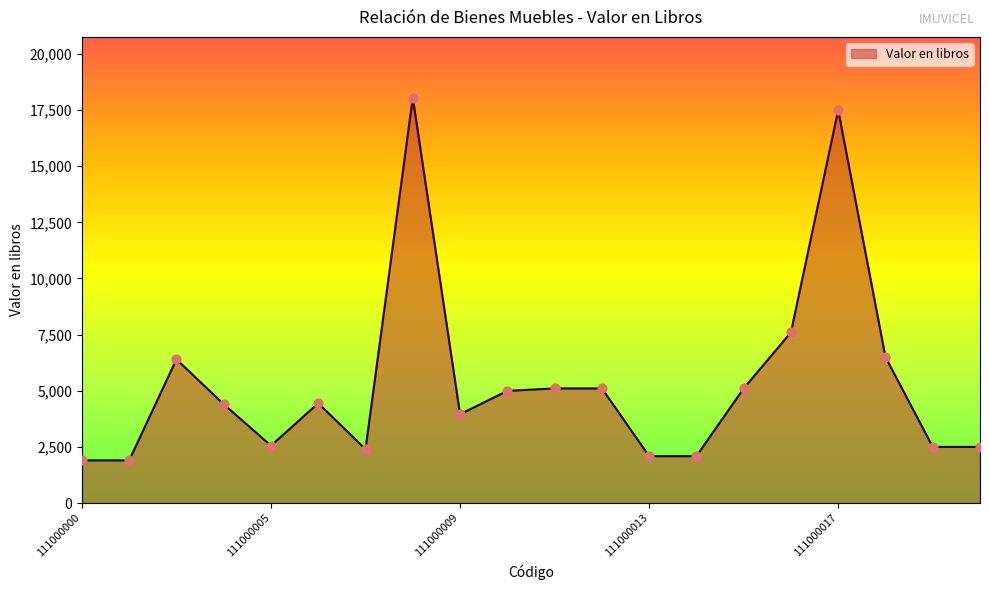

What is the smallest value displayed?

1900.0